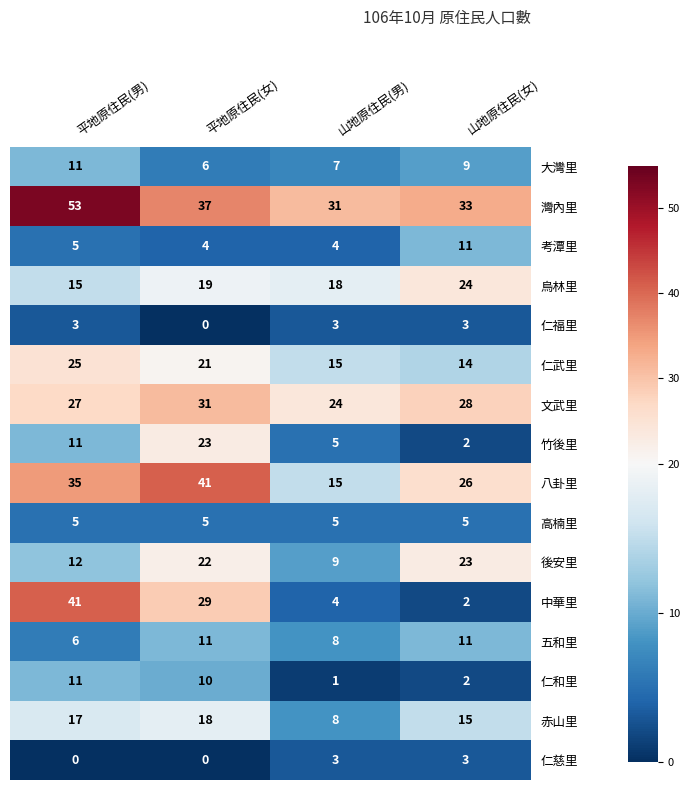

What is the spread (max minus min) of values at 平地原住民(男)?

53